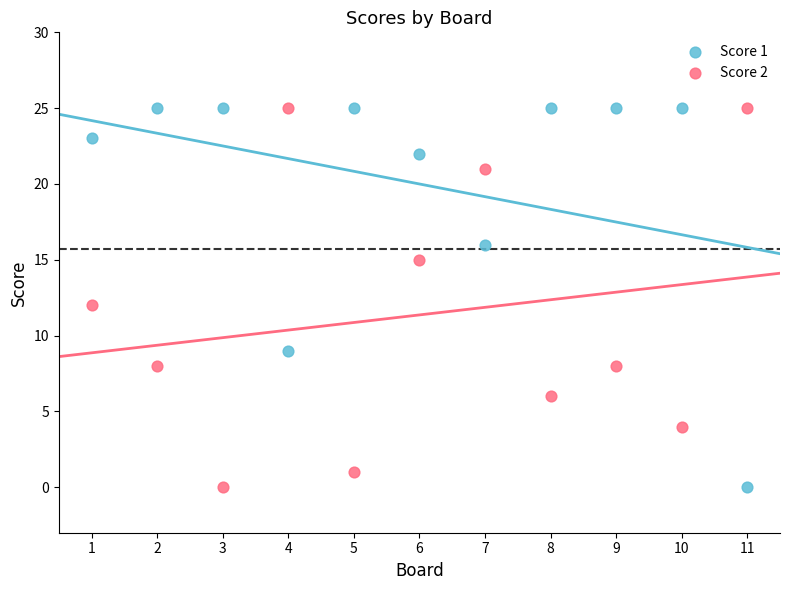

Across all data points, what is the range of X values (max minus min)?

10